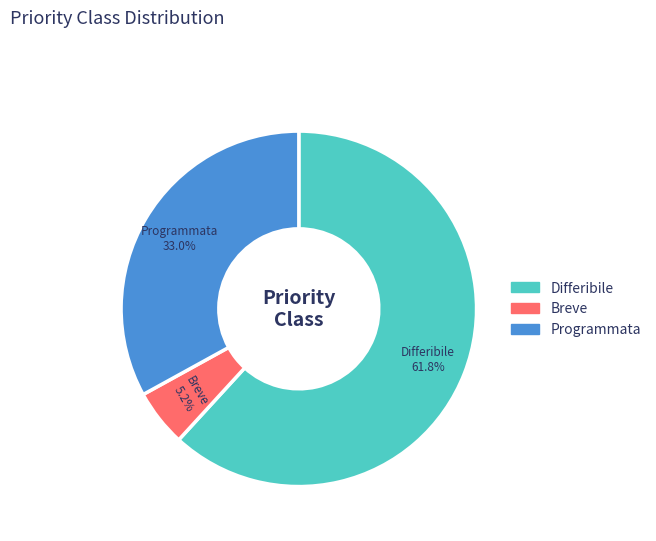

What is the ratio of the value at Differibile to the value at Breve?

11.9